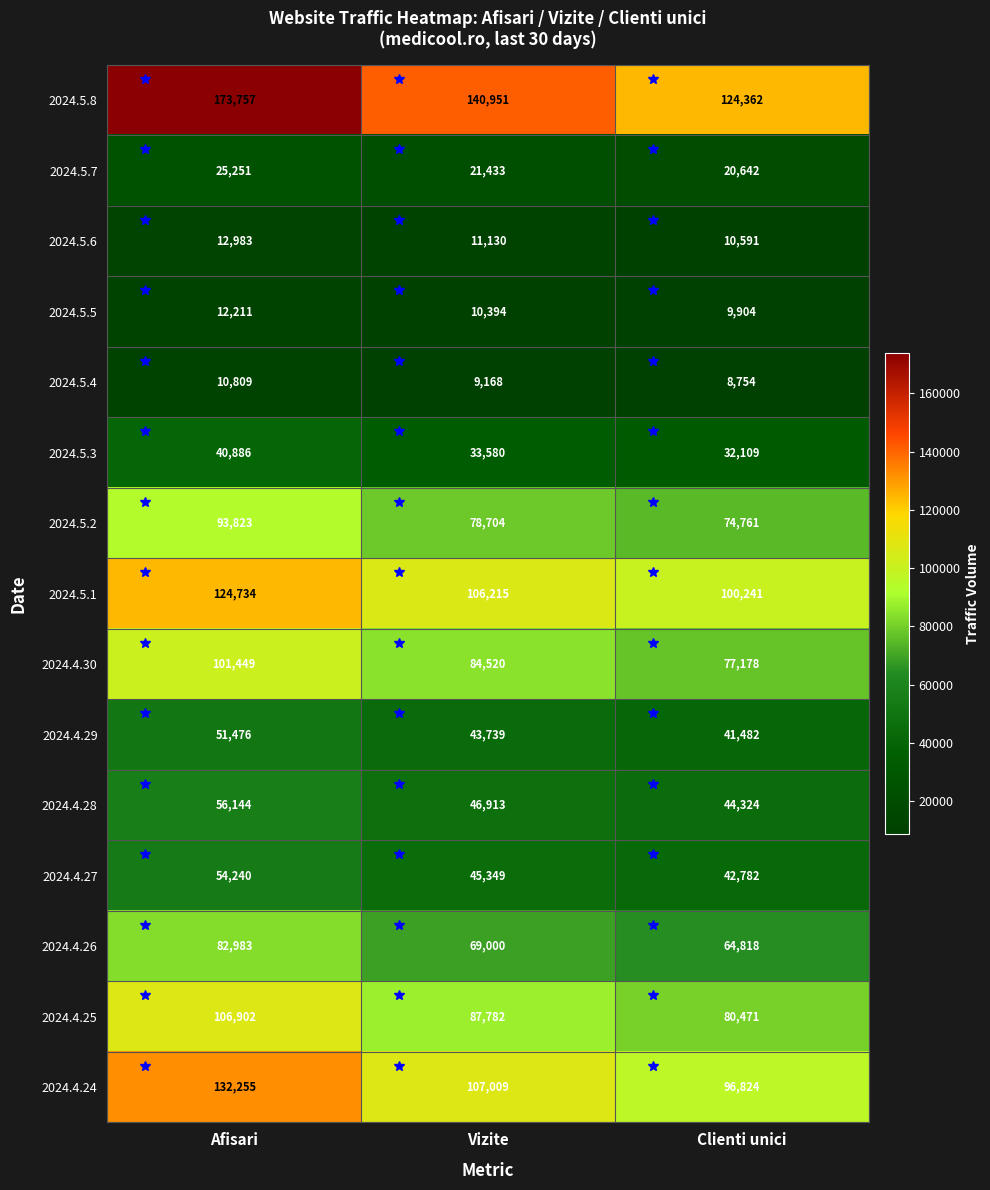

The value of 2024.5.4 at Vizite is 5594. True or false?

False